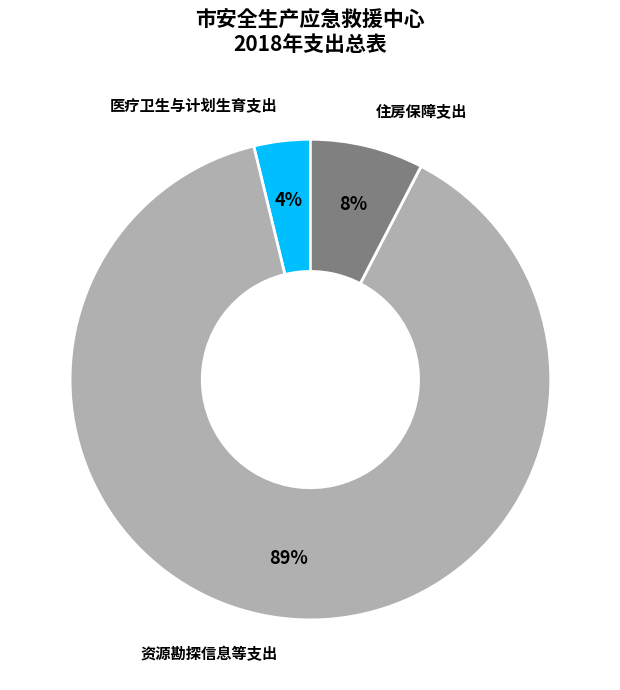

Which slice is the largest?

资源勘探信息等支出